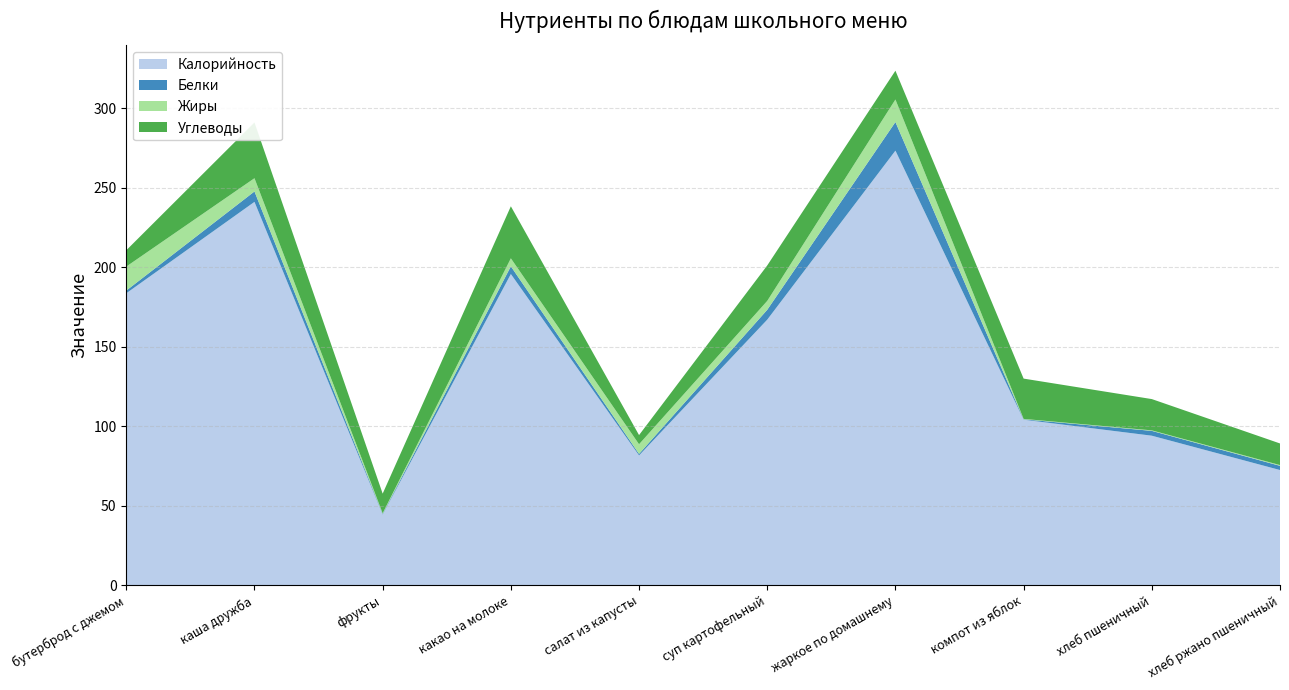

Reading left to right, transcribe all the data shown in this chart.

Калорийность: бутерброд с джемом=183.6	каша дружба=241.1	фрукты=44.4	какао на молоке=195.7	салат из капусты=81.6	суп картофельный=167.0	жаркое по домашнему=273.3	компот из яблок=104.1	хлеб пшеничный=94.0	хлеб ржано пшеничный=72.4
Белки: бутерброд с джемом=1.7	каша дружба=6.5	фрукты=0.4	какао на молоке=4.8	салат из капусты=1.0	суп картофельный=6.2	жаркое по домашнему=18.0	компот из яблок=0.2	хлеб пшеничный=3.0	хлеб ржано пшеничный=2.6
Жиры: бутерброд с джемом=15.1	каша дружба=8.3	фрукты=0.4	какао на молоке=5.0	салат из капусты=6.1	суп картофельный=5.6	жаркое по домашнему=14.2	компот из яблок=0.2	хлеб пшеничный=0.3	хлеб ржано пшеничный=0.5
Углеводы: бутерброд с джемом=10.3	каша дружба=35.1	фрукты=12.3	какао на молоке=32.7	салат из капусты=5.8	суп картофельный=22.3	жаркое по домашнему=18.1	компот из яблок=25.4	хлеб пшеничный=19.7	хлеб ржано пшеничный=13.6